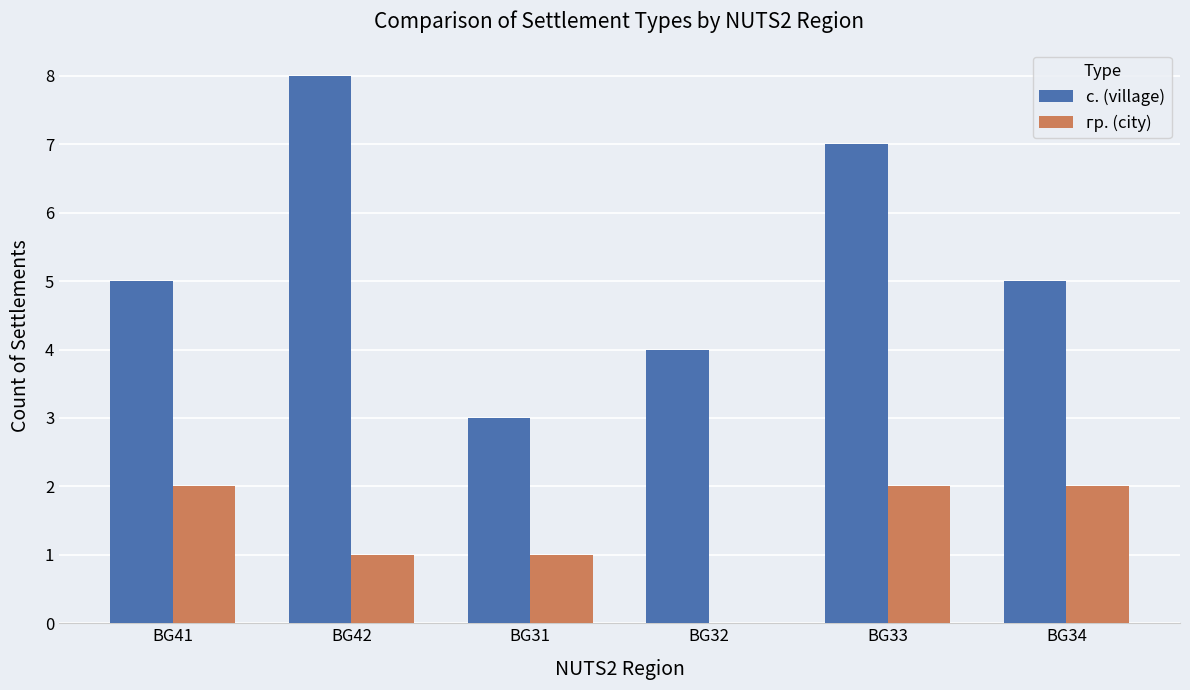

True or false: с. (village) has a value of 1 at BG32.

False